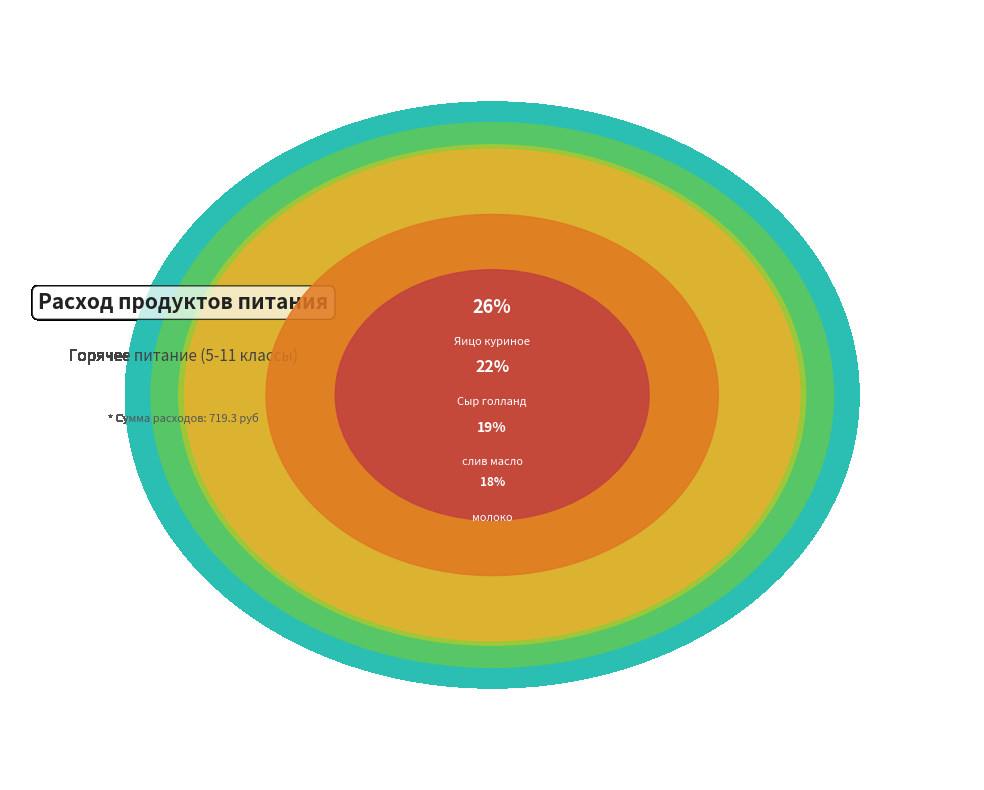

Approximately how many times larger is the value at хлеб 0.7гр compared to сахар?

2.1